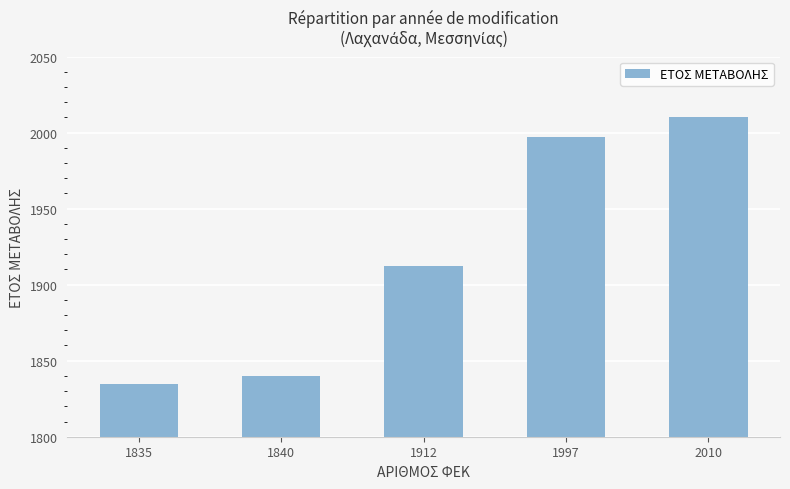

What is the difference between the values at 2010 and 1912?

98